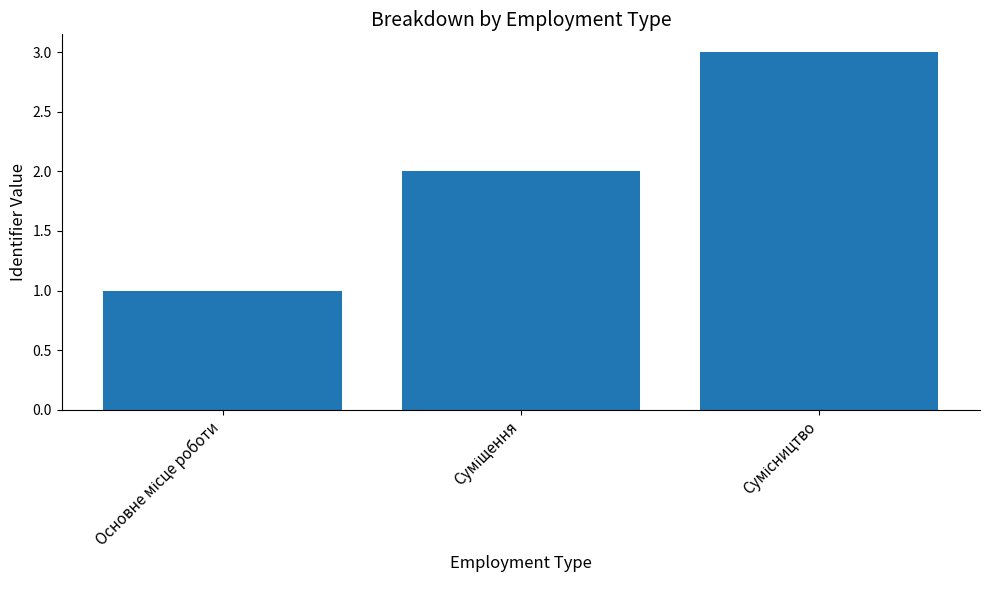

Reading left to right, transcribe all the data shown in this chart.

1	2	3